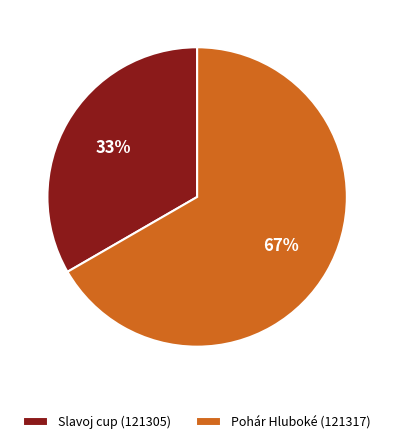

Rank the categories by value from lowest to highest.

Slavoj cup (121305), Pohár Hluboké (121317)